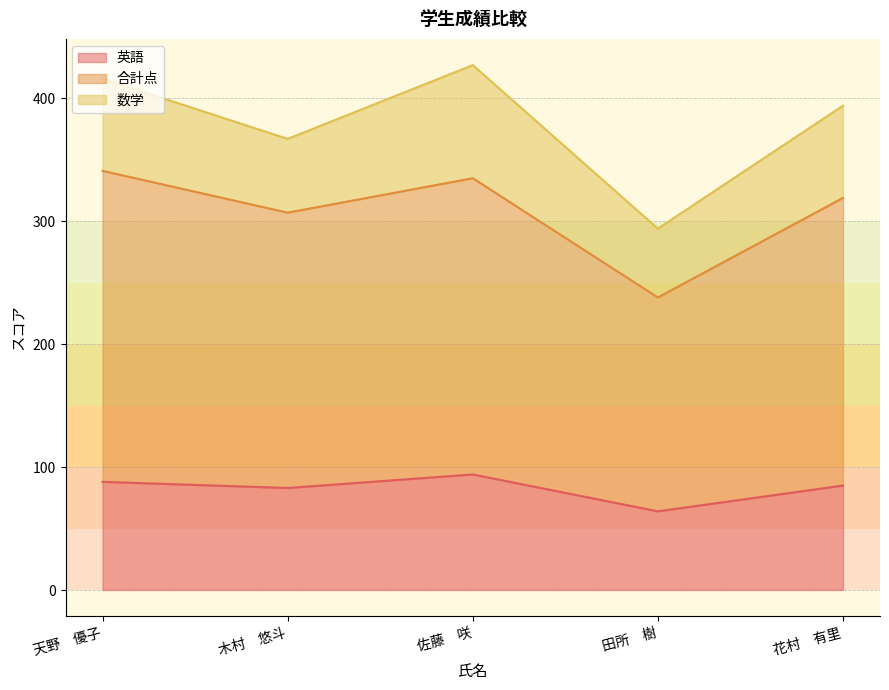

Does the chart have visible grid lines?

Yes